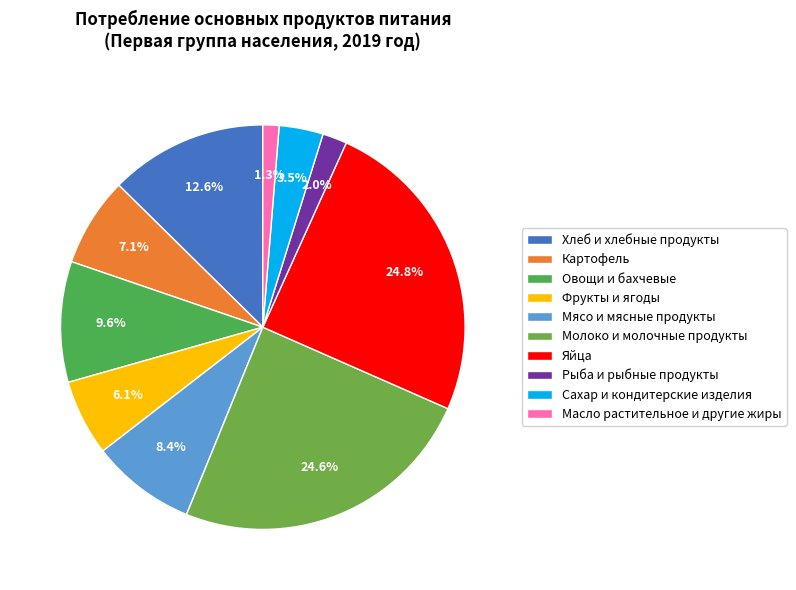

Count the number of slices in the pie.

10